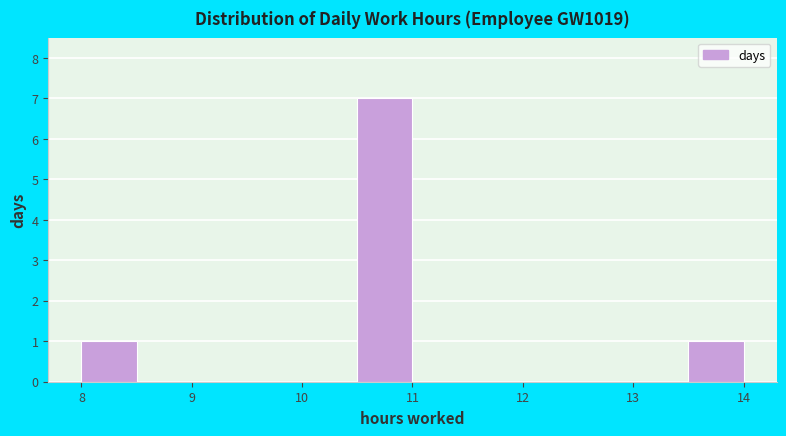

Over which range of the x-axis is the bar tallest?

10.5 to 11.0